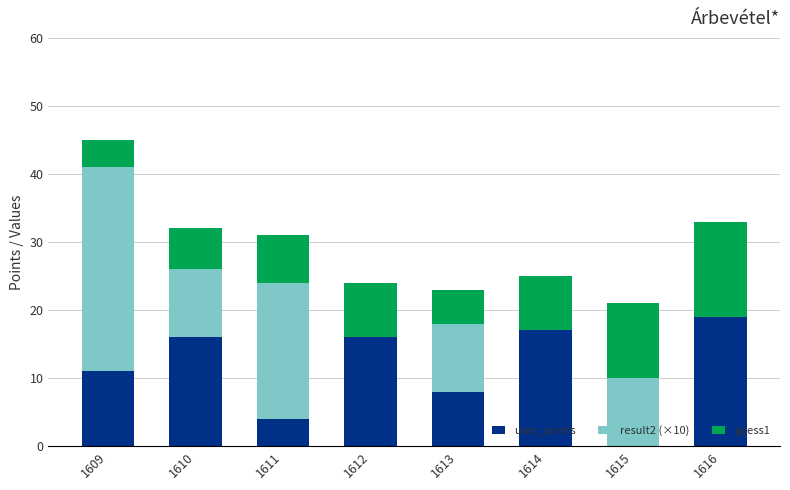

How many categories are shown in the chart?

8